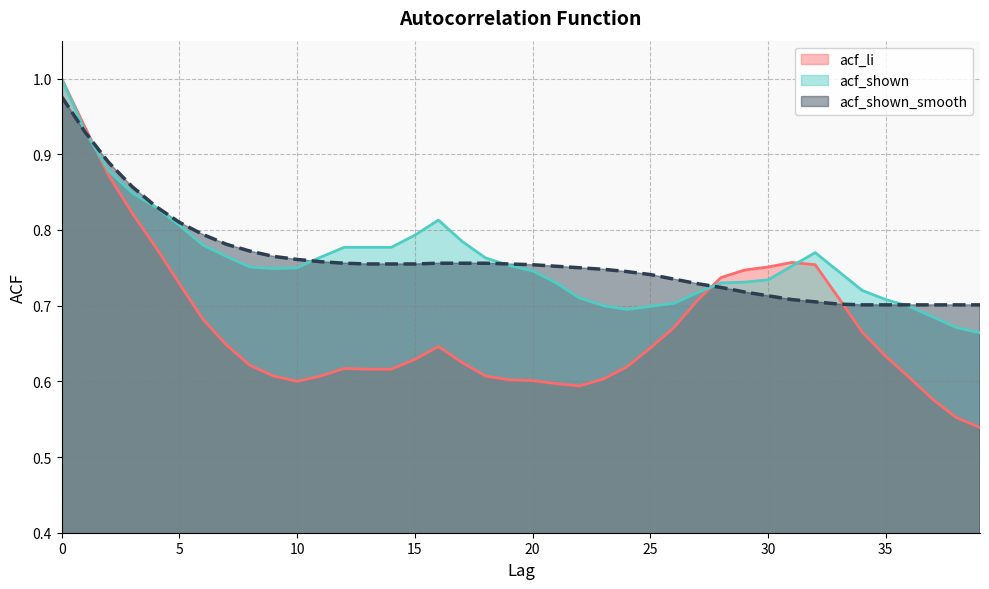

How many intersections are there between acf_shown_smooth and acf_shown?

5